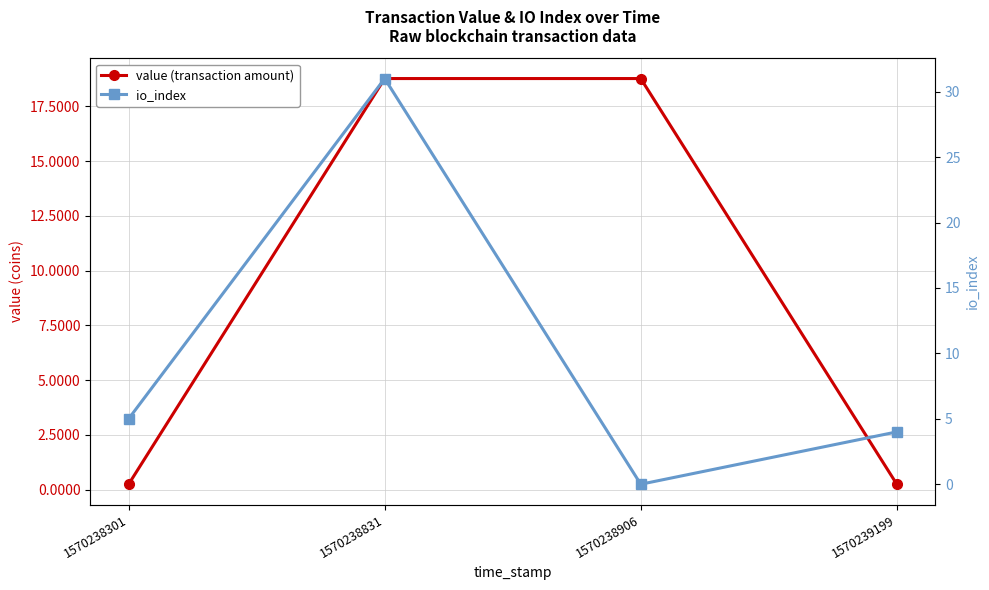

At which category does io_index reach its first local valley?

1570238906